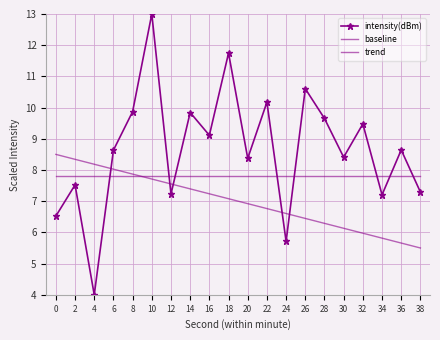

At which category is the sum across all series the highest?

10